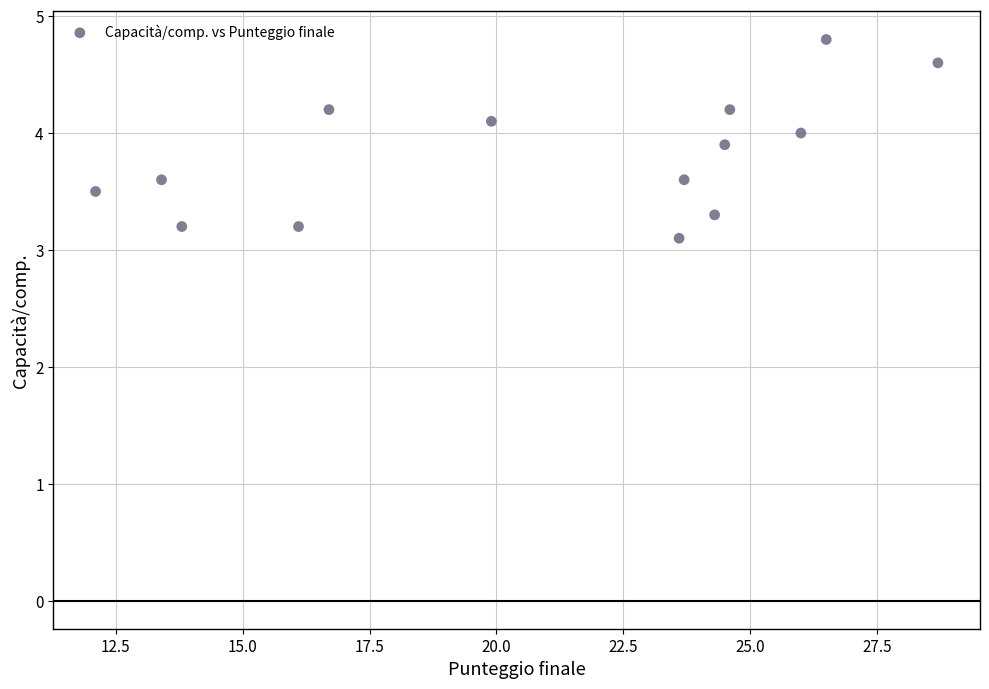

What Y value in the scatter plot is closest to 3?

3.1